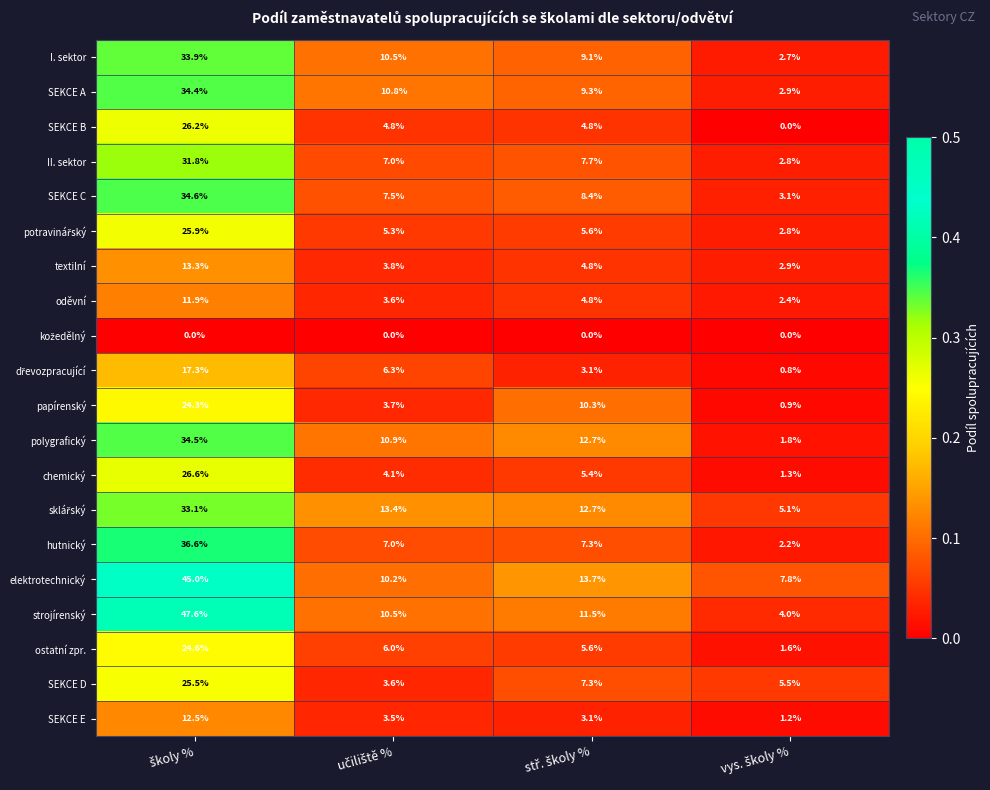

What is the highest value of the SEKCE C series?

34.6